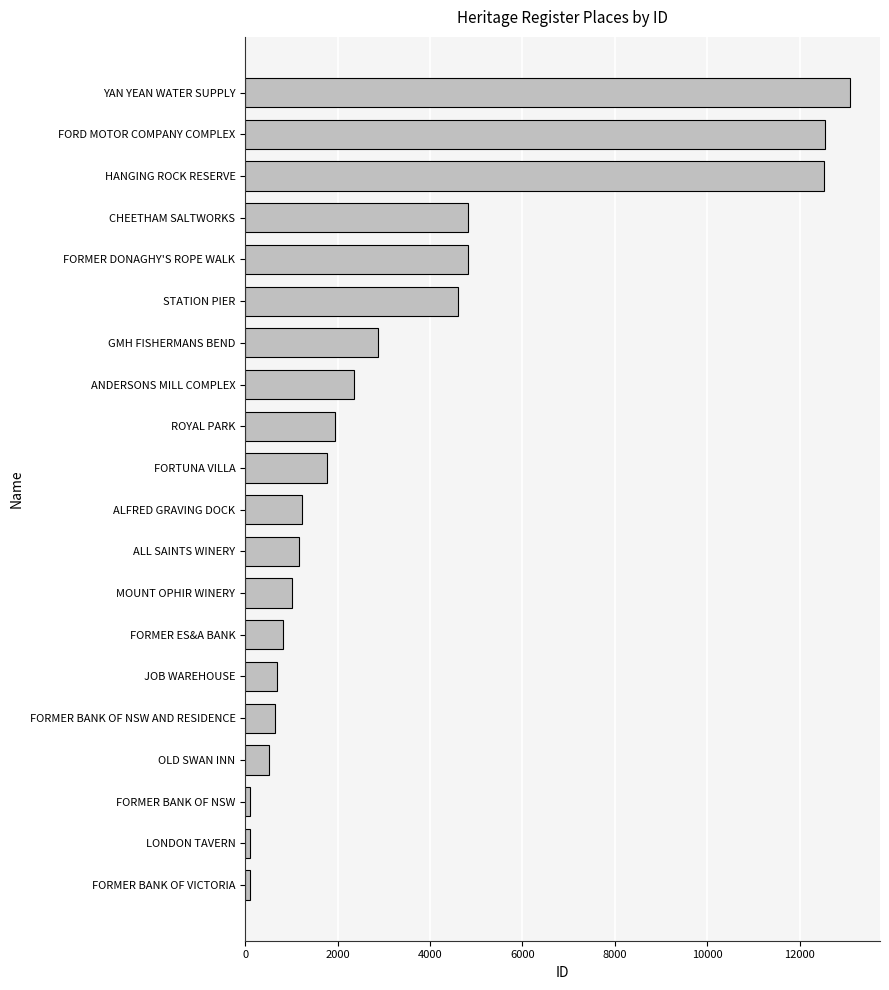

Approximately how many times larger is the value at ALFRED GRAVING DOCK compared to FORTUNA VILLA?

0.7